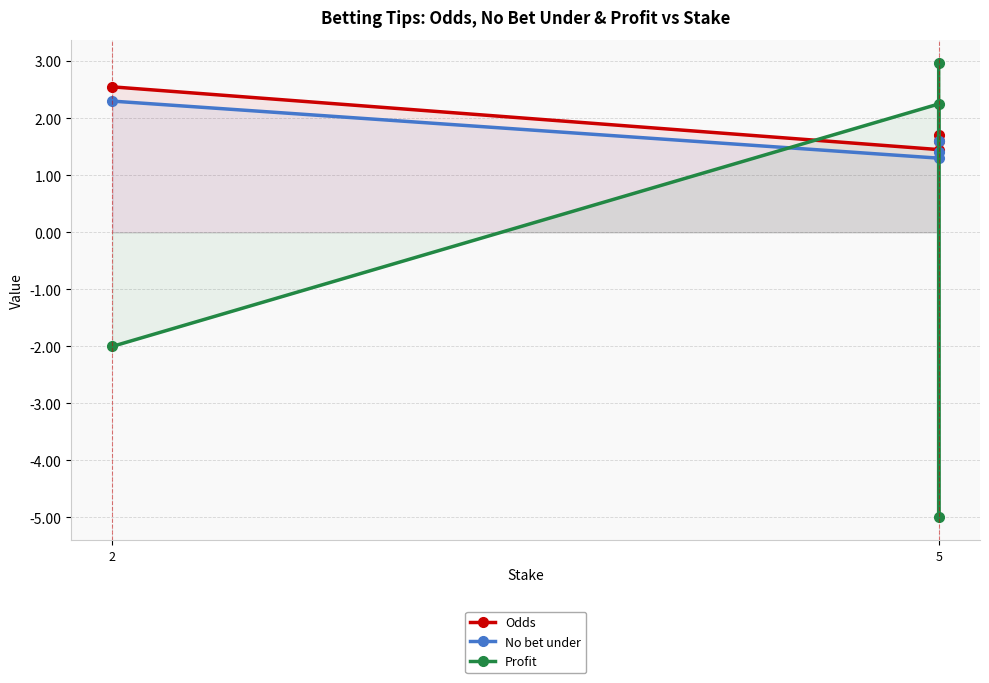

After their last crossing, which series has the higher values: Profit or Odds?

Profit